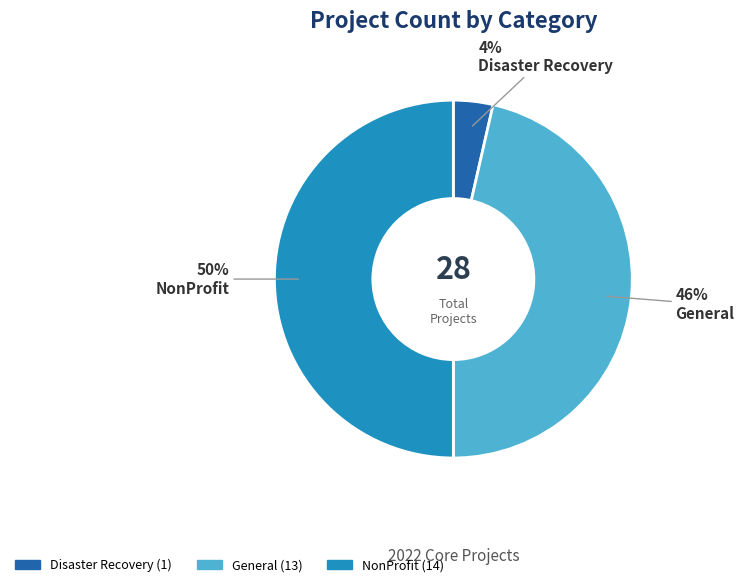

Approximately how many times larger is the value at Disaster Recovery compared to General?

0.1